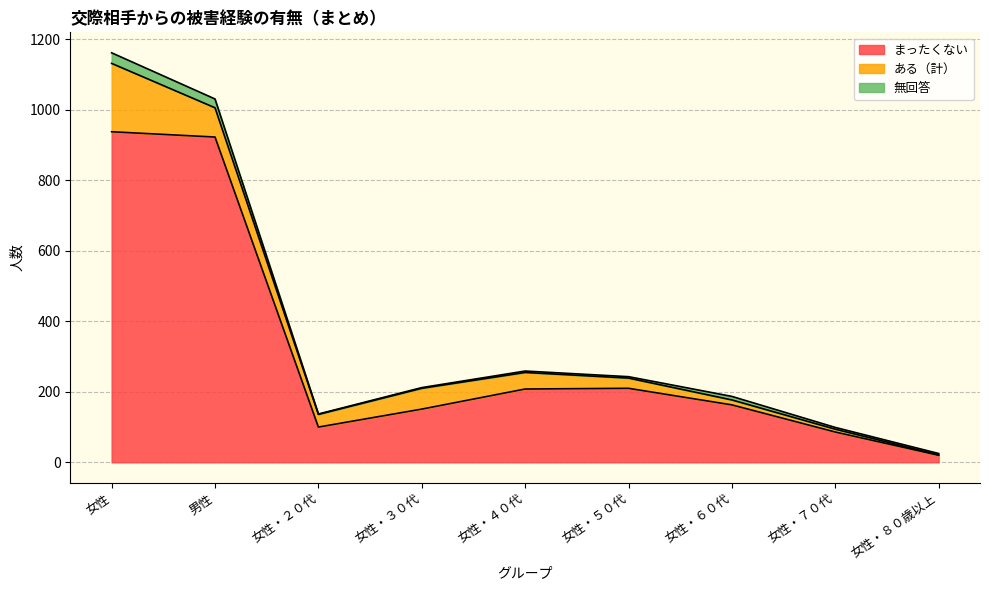

True or false: 無回答 and まったくない cross at least once.

False